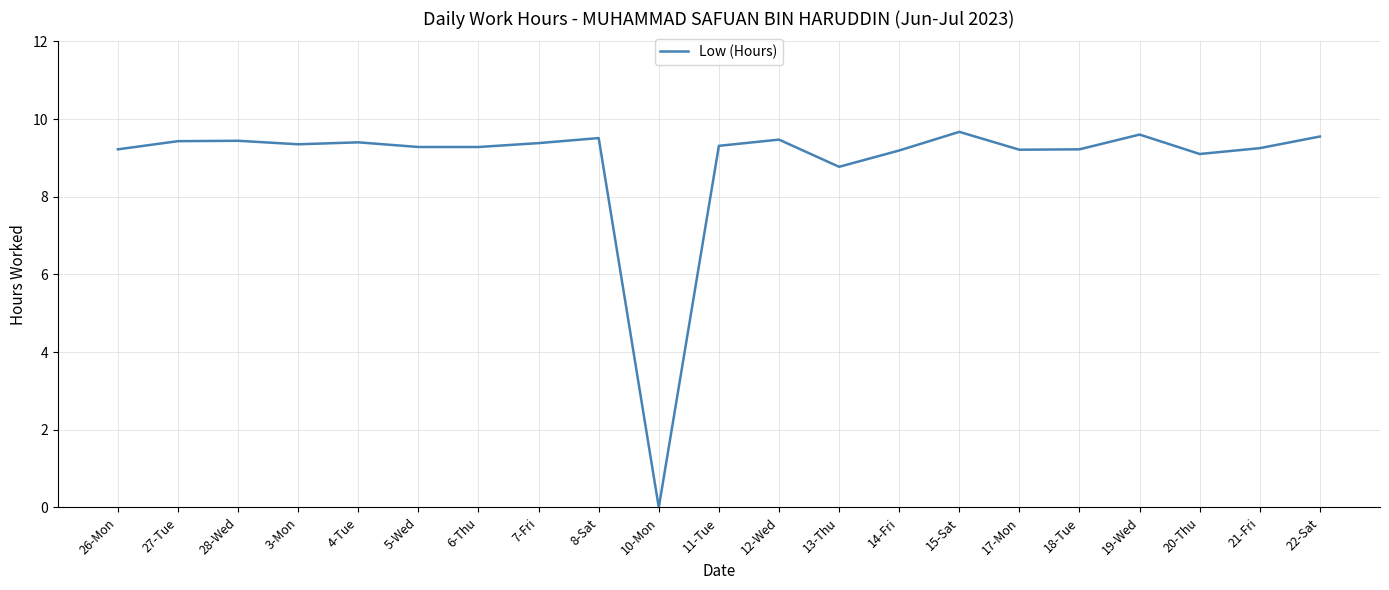

What is the ratio of the value at 7-Fri to the value at 8-Sat?

1.0